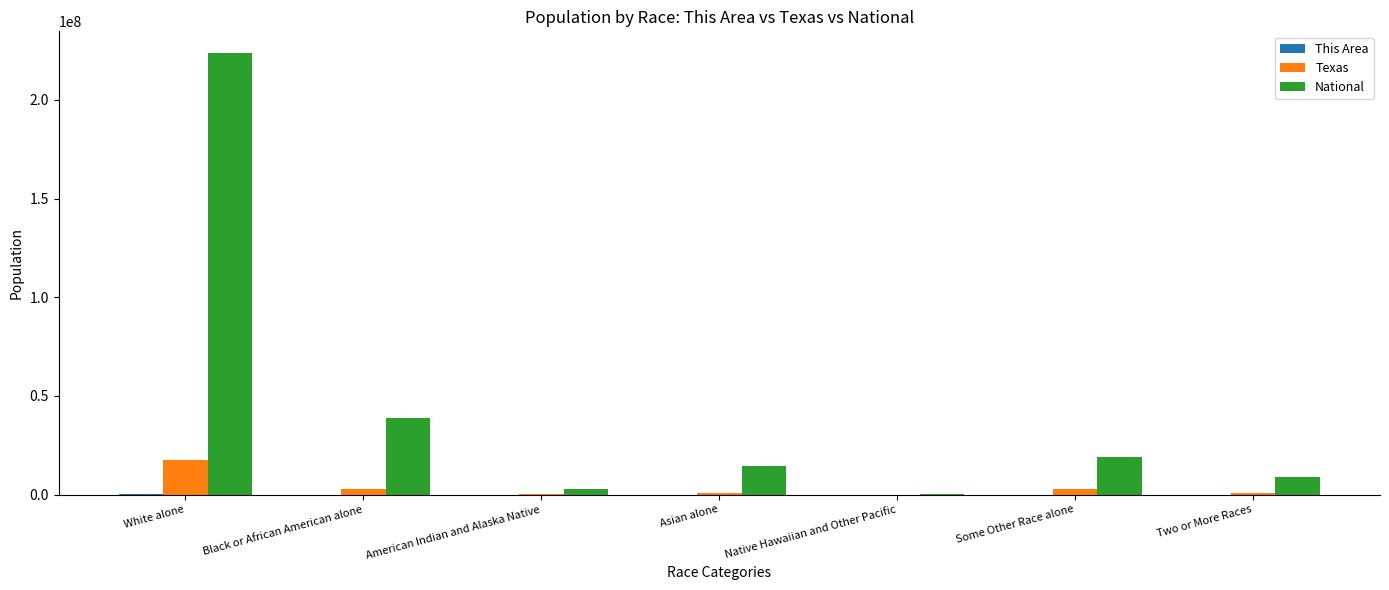

What is the sum of all Texas values?

25145561